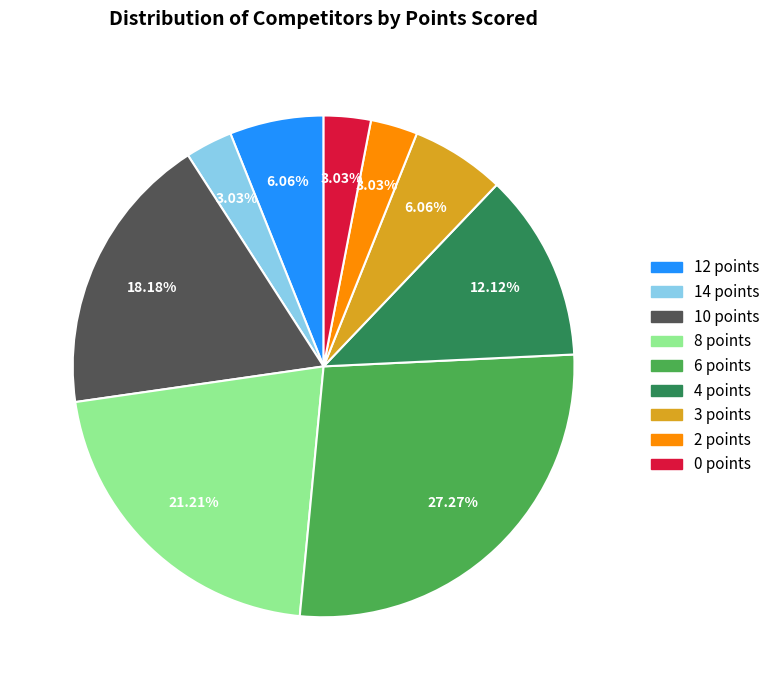

Does 10 points account for over 50% of the chart?

No